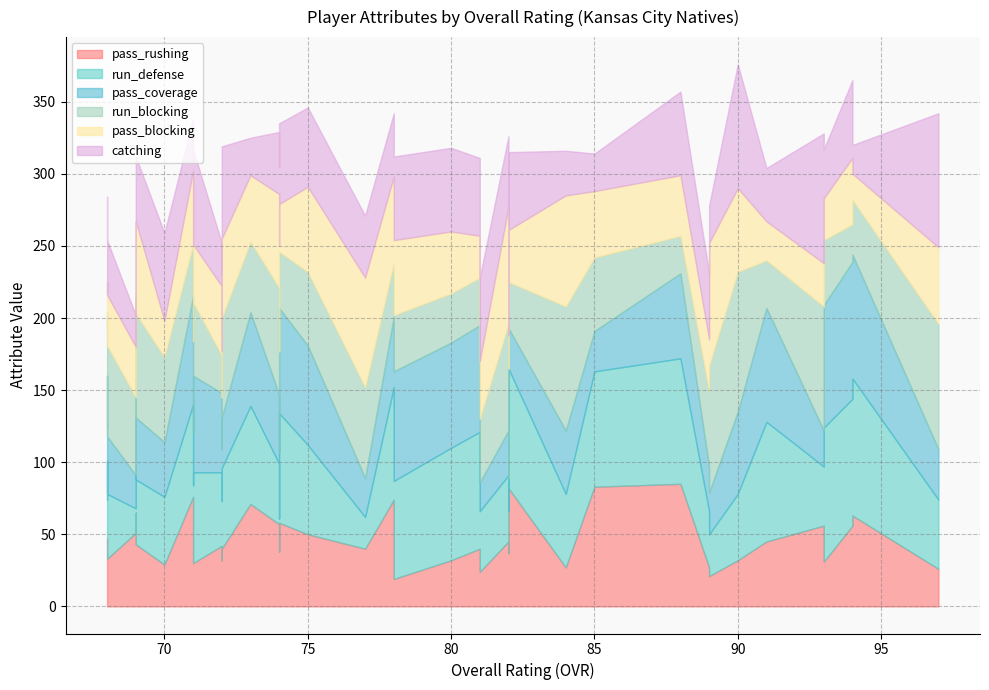

Does the chart display data point markers on the line(s)?

No